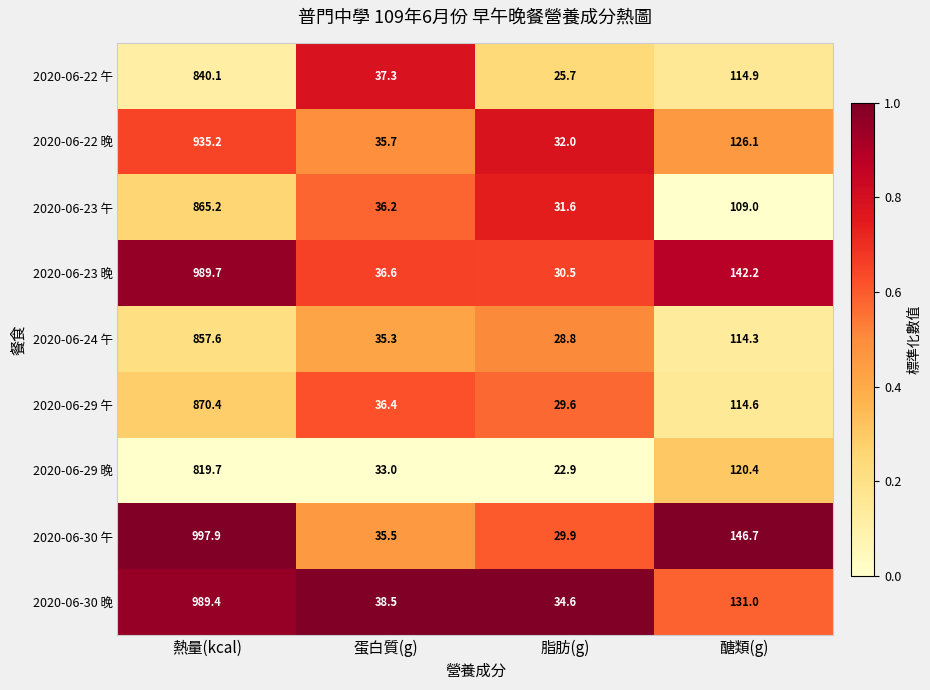

Is it true that 2020-06-30 晚 equals 662.7 at 熱量(kcal)?

False